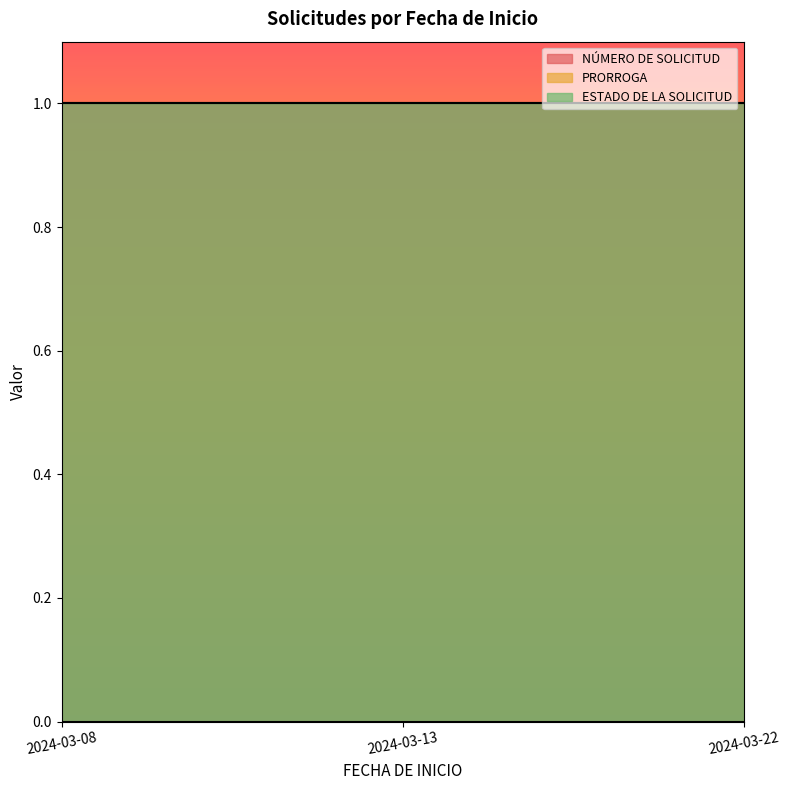

At which label does ESTADO DE LA SOLICITUD reach its minimum?

2024-03-08